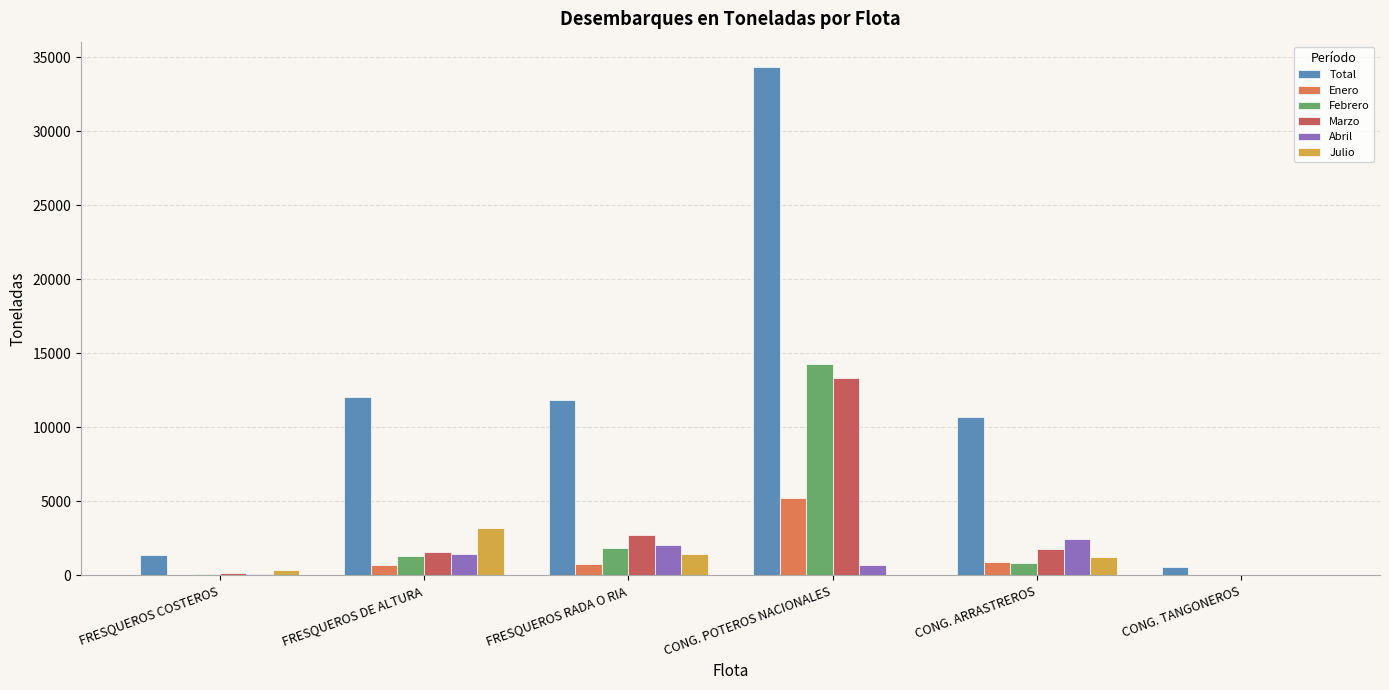

What is the average value of the Abril series?

1123.3